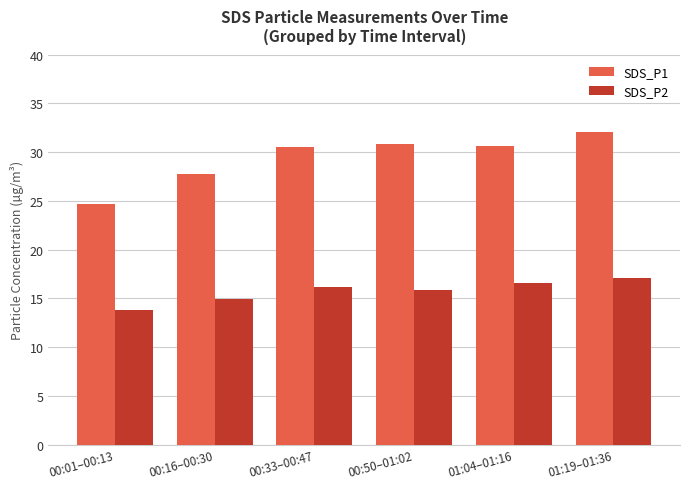

List the series in order of their peak value, highest first.

SDS_P1, SDS_P2